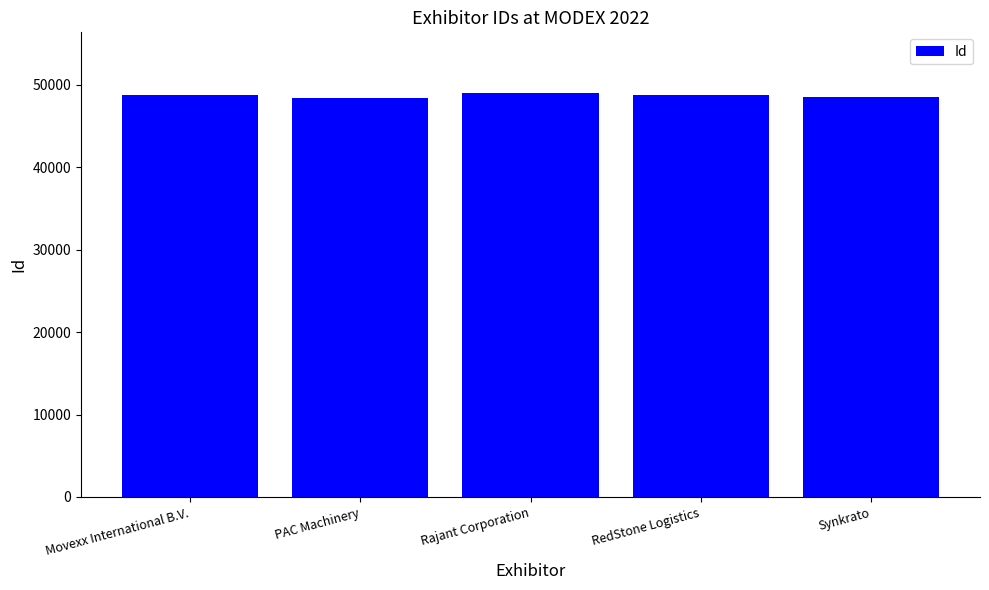

How many data points does each series have?

5